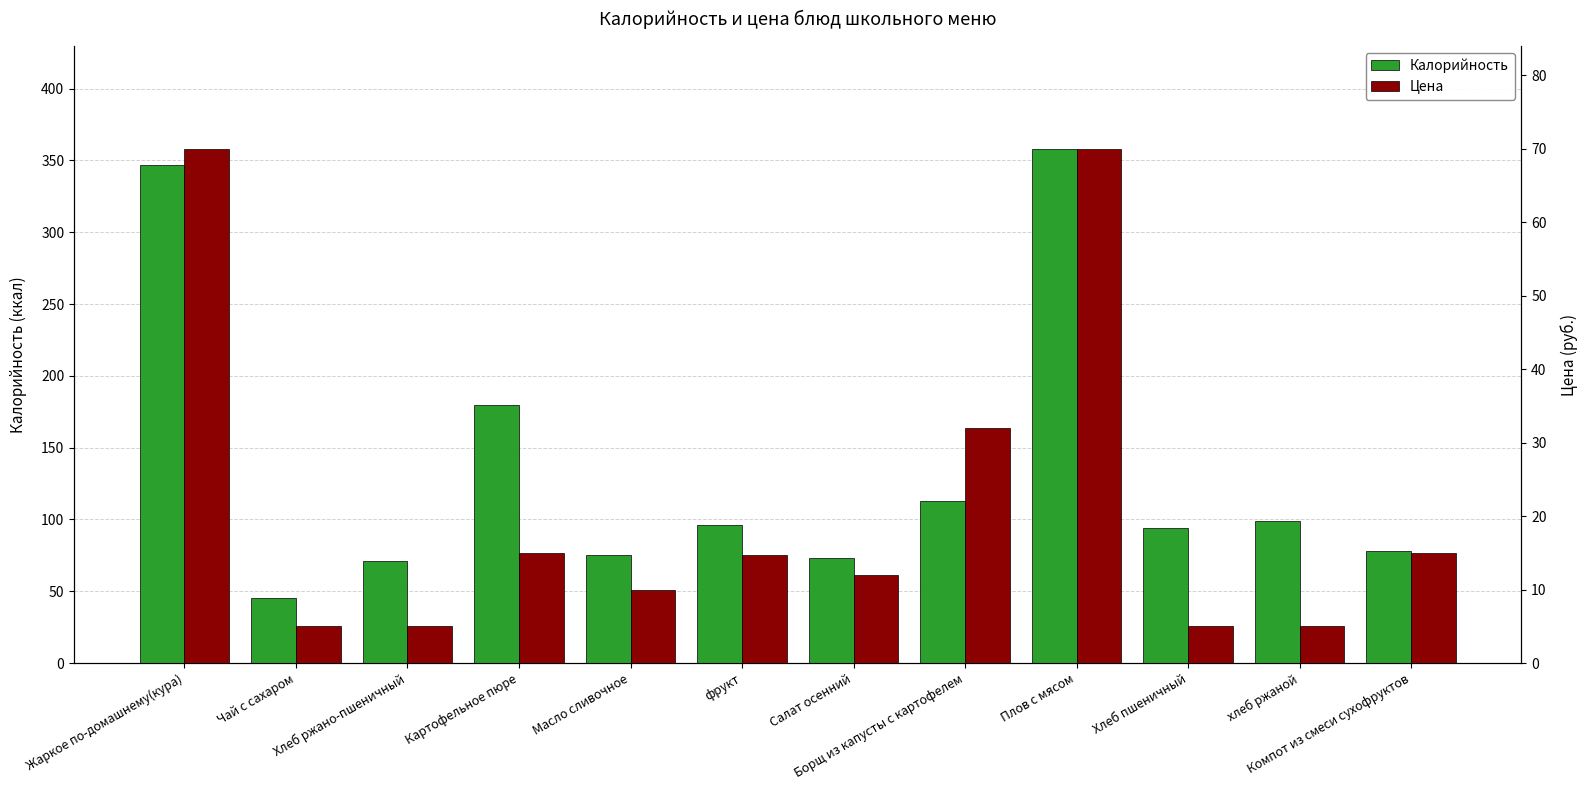

What position from the left is Борщ из капусты с картофелем?

8